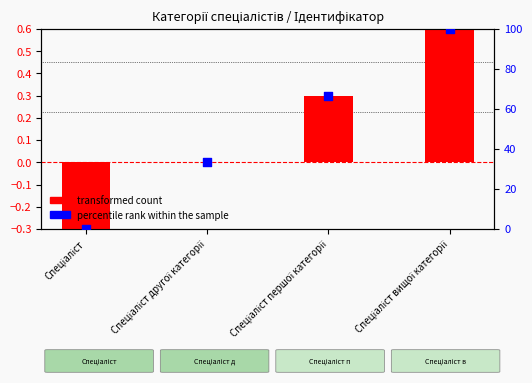

What are all the series names shown in the legend?

transformed count, percentile rank within the sample